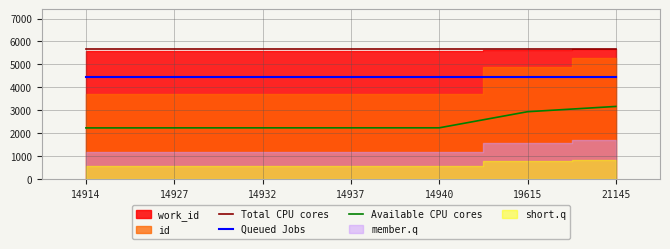

True or false: Available CPU cores and Total CPU cores intersect in this chart.

False